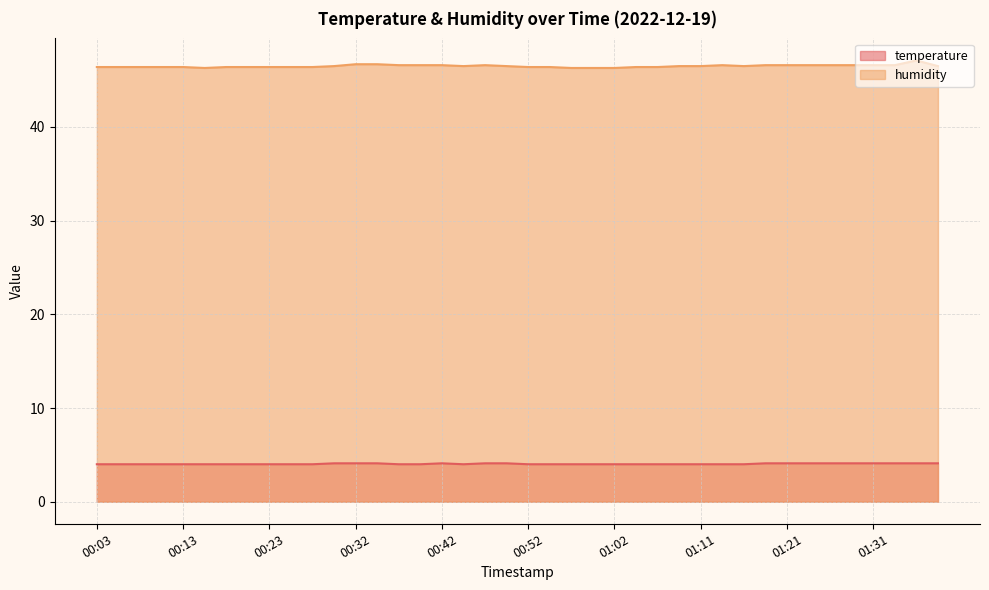

True or false: temperature and humidity cross at least once.

False